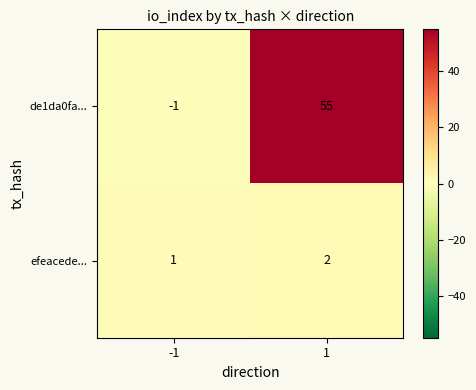

What is the greatest value displayed?

55